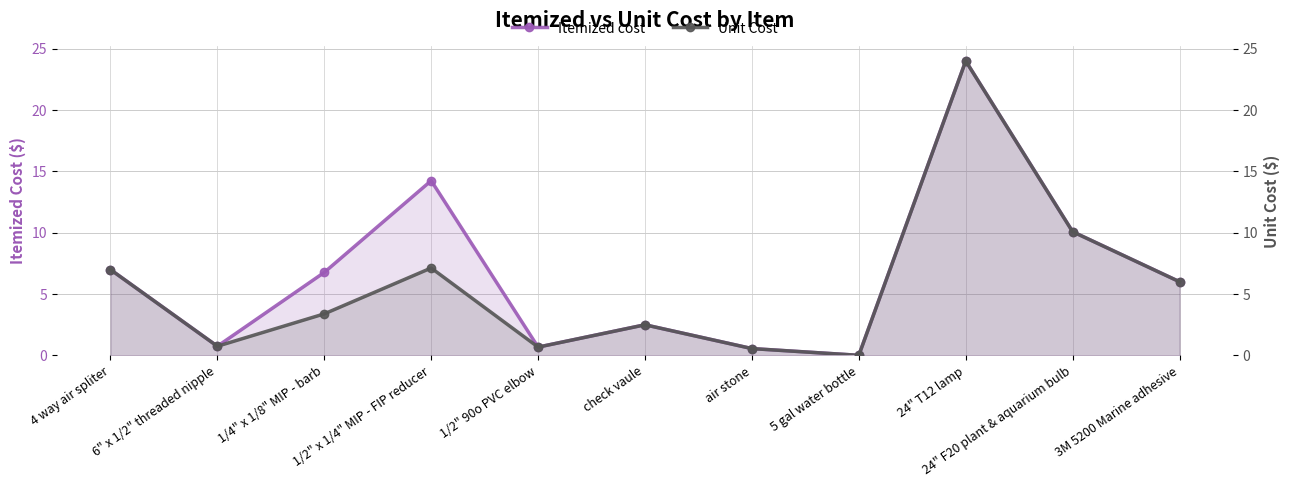

What is the label of the 2nd point from the right?

24" F20 plant & aquarium bulb